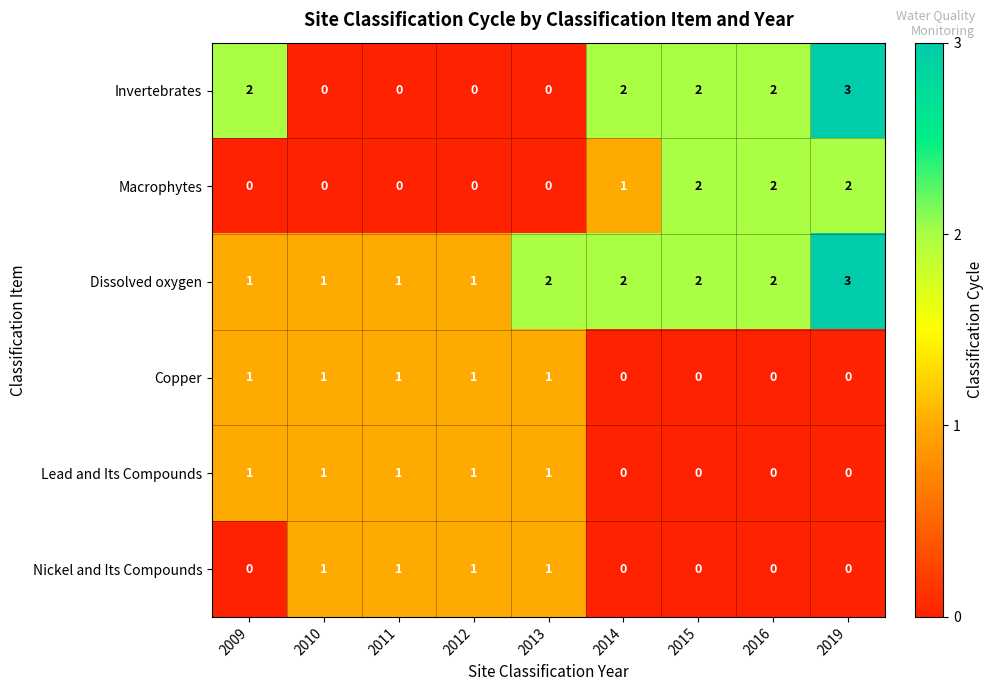

What is the maximum value for Dissolved oxygen?

3